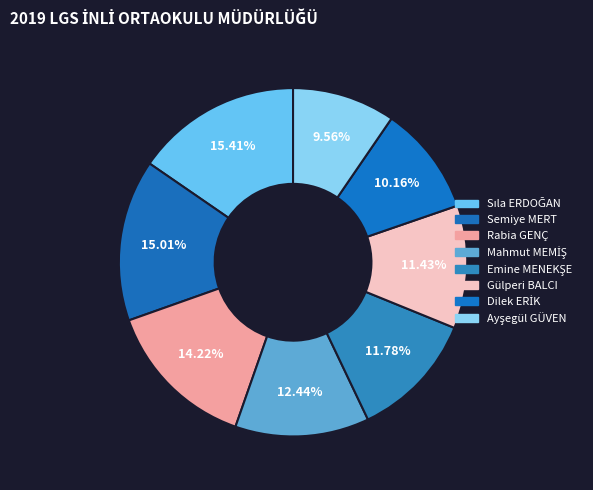

Is there any slice that represents more than half of the pie?

No